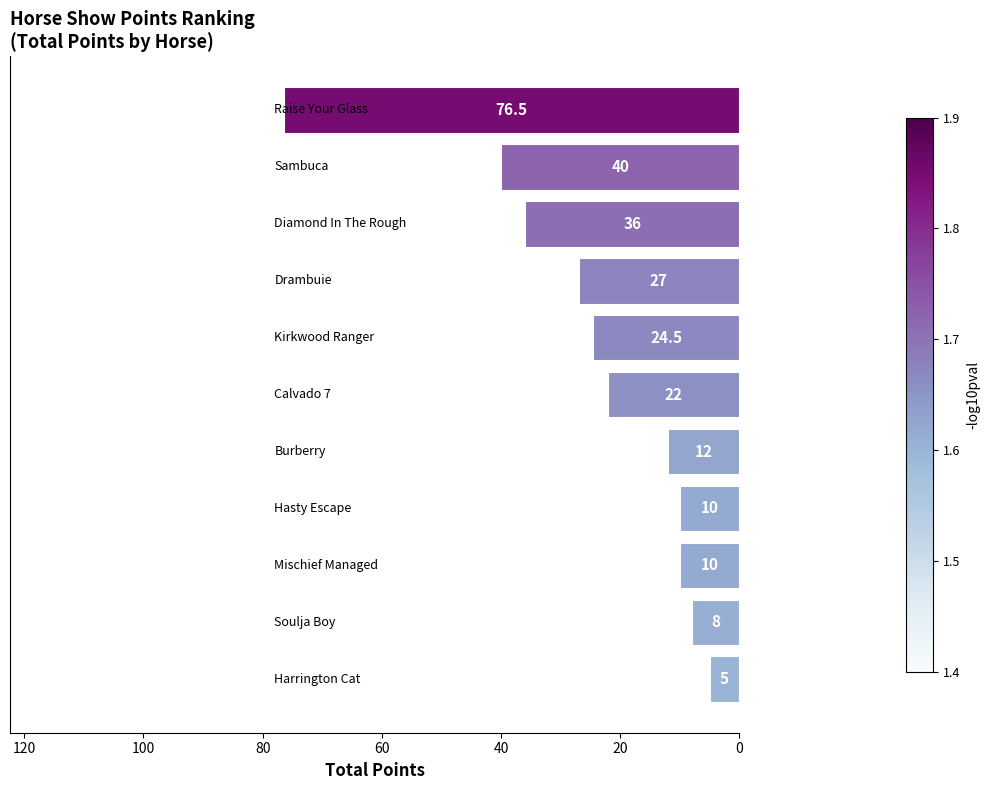

How many data points are less than 22?

5